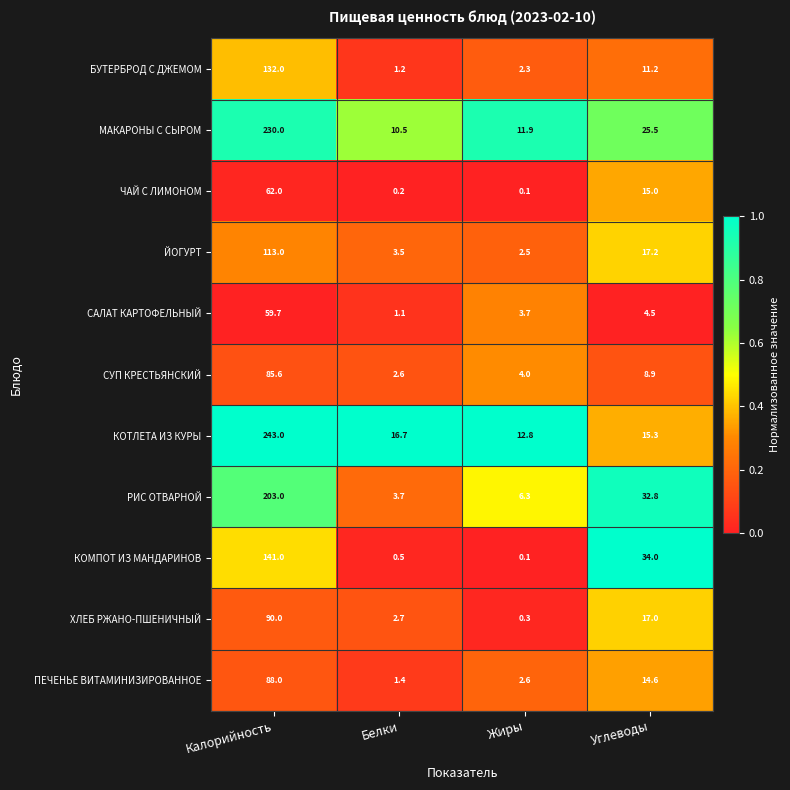

At which label is САЛАТ КАРТОФЕЛЬНЫЙ closest to 30?

Углеводы